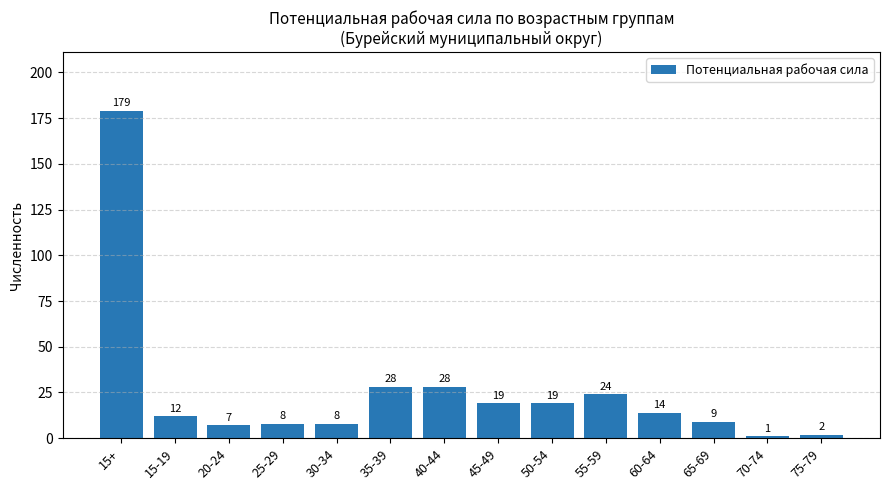

At which category does the chart reach its peak across all series?

15+